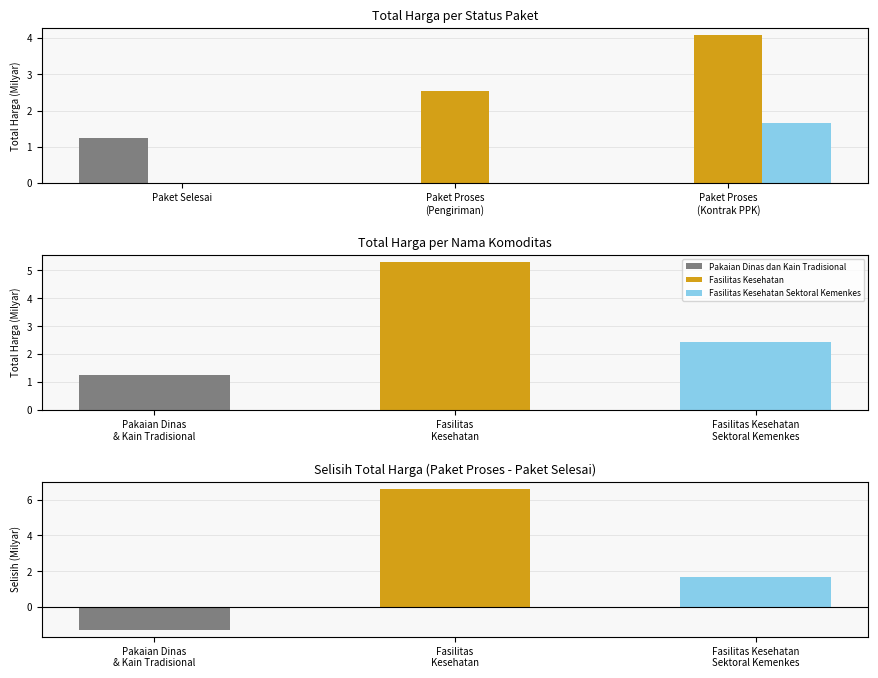

What is the label of the 1st bar from the left?

Paket Selesai